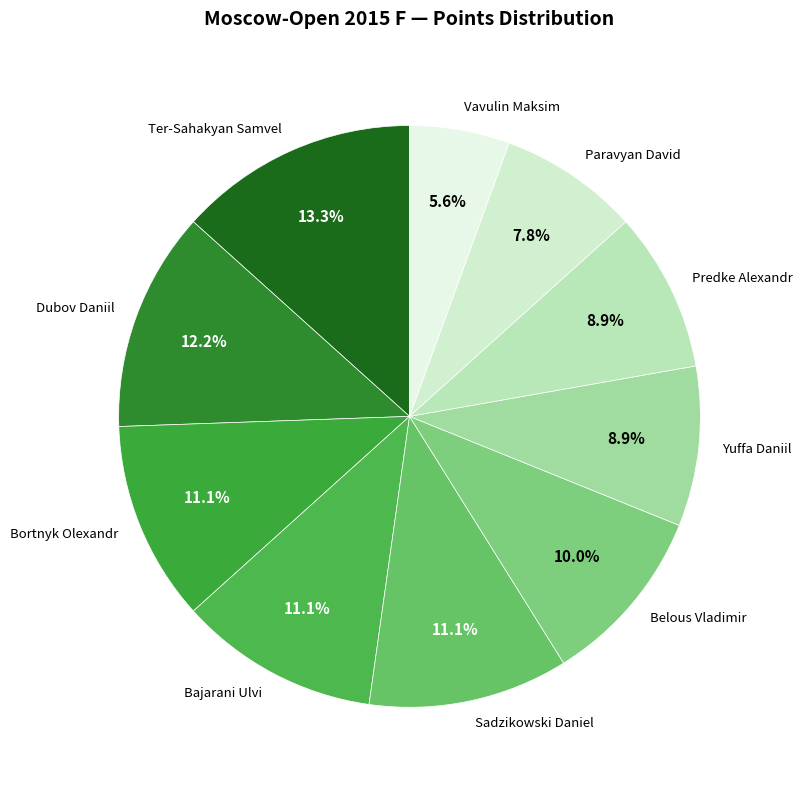

Does any single category account for the majority?

No